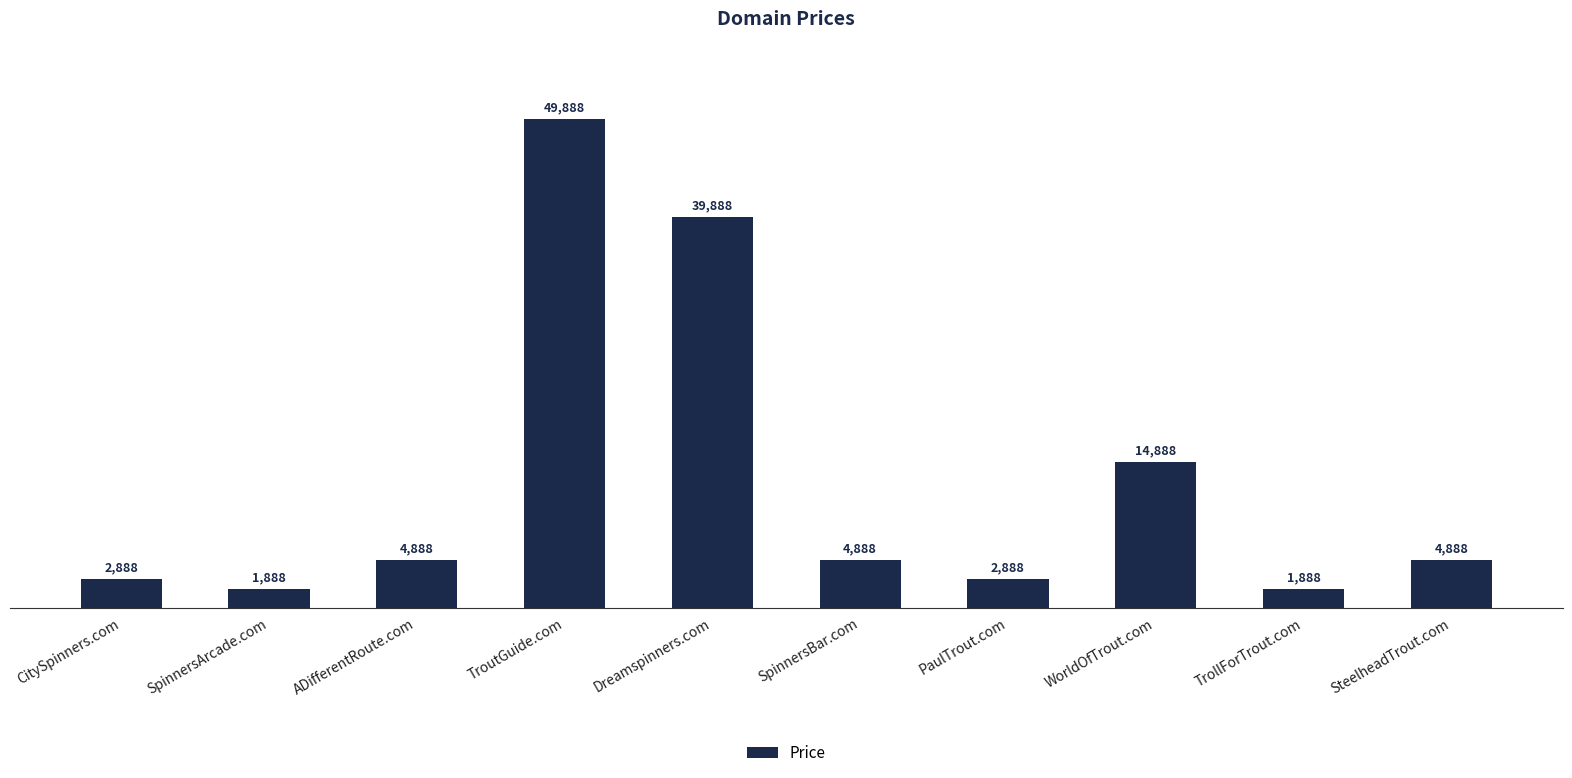

Which label corresponds to the largest value in the chart?

TroutGuide.com